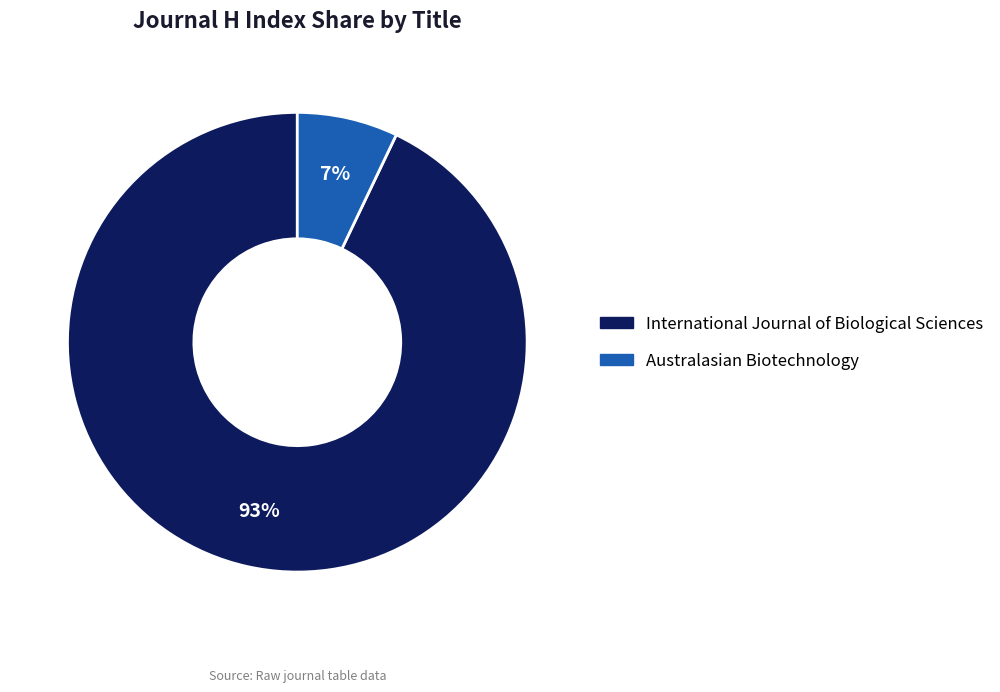

To the nearest percent, what is the difference between the largest and smallest slice percentages?

86%